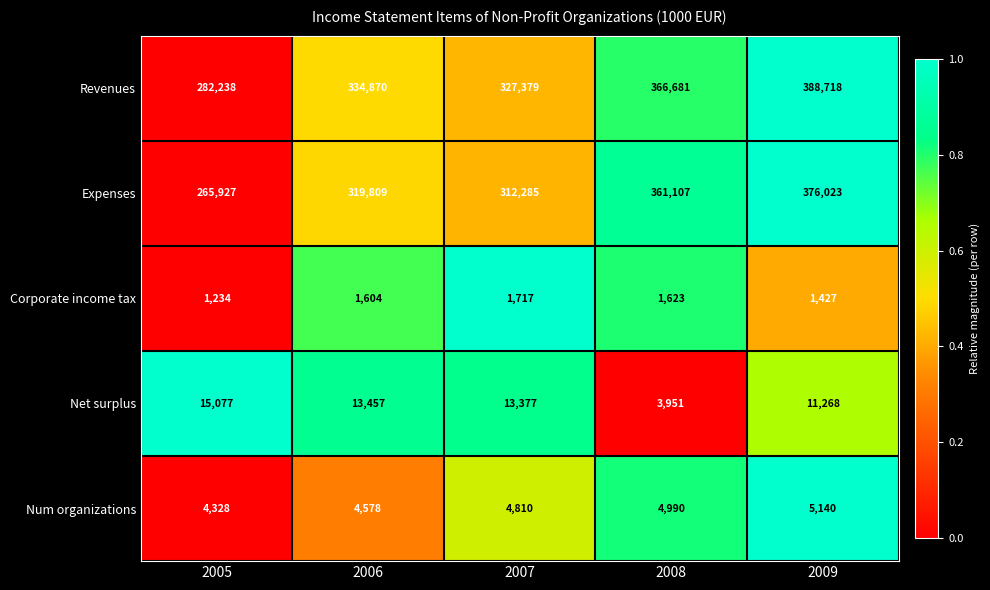

How many Num organizations values are between 4578 and 4990?

3